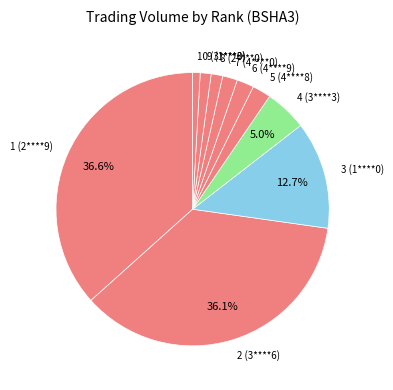

What percentage do 1 (2****9) and 4 (3****3) together represent?

41.6%